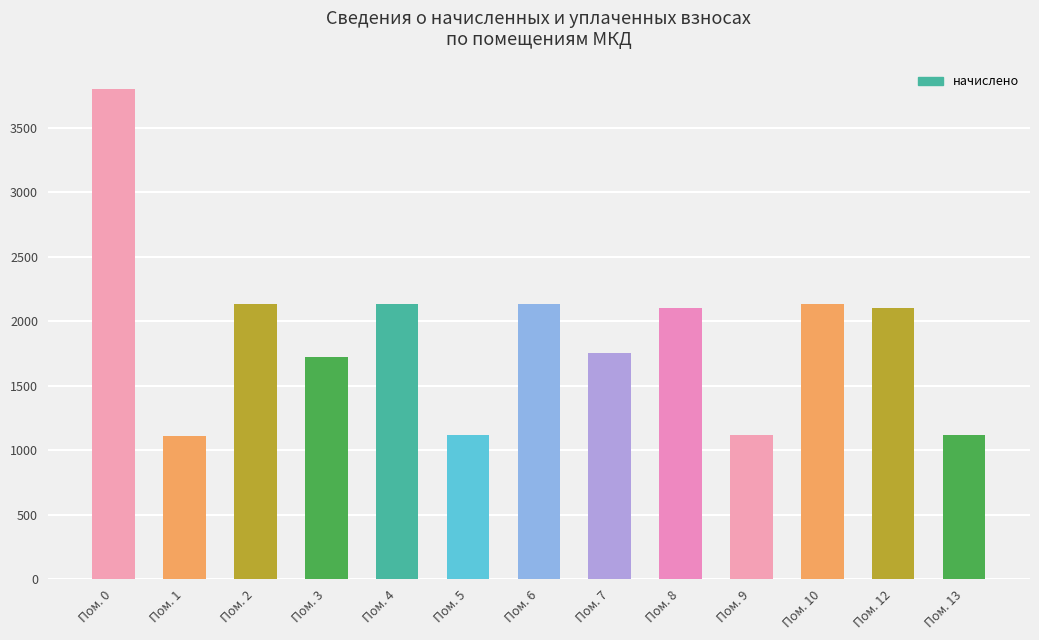

Approximately how many times larger is the value at Пом. 0 compared to Пом. 9?

3.4